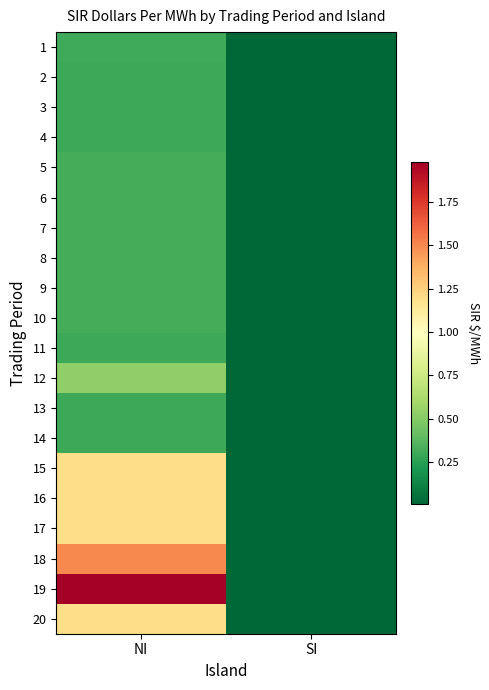

At how many categories does at least one series exceed 1?

1